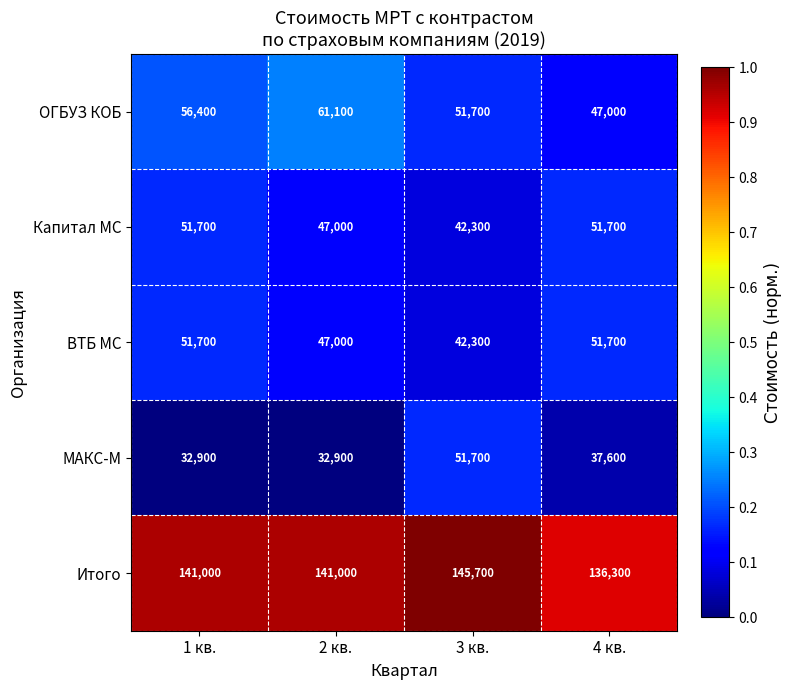

Reading right to left, list all the values displayed in this chart.

ОГБУЗ КОБ: 47000	51700	61100	56400
Капитал МС: 51700	42300	47000	51700
ВТБ МС: 51700	42300	47000	51700
МАКС-М: 37600	51700	32900	32900
Итого: 136300	145700	141000	141000